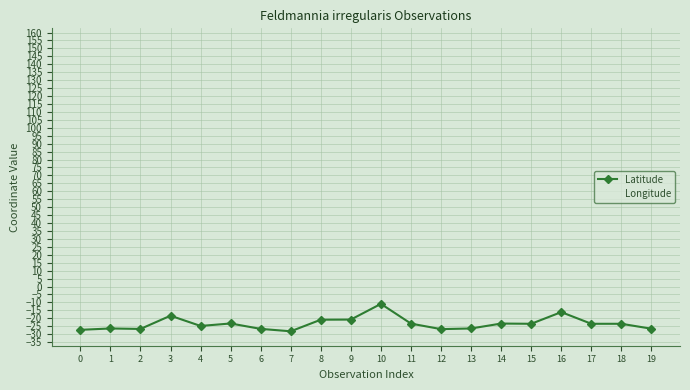

What is the minimum value for Latitude?

-28.2